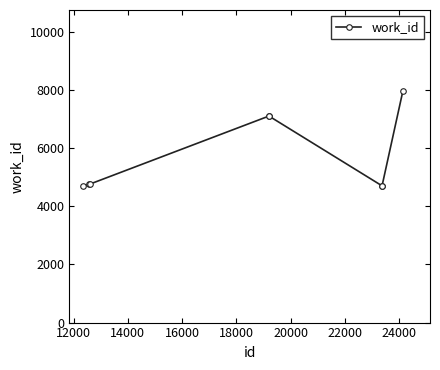

What is the greatest value displayed?

7959